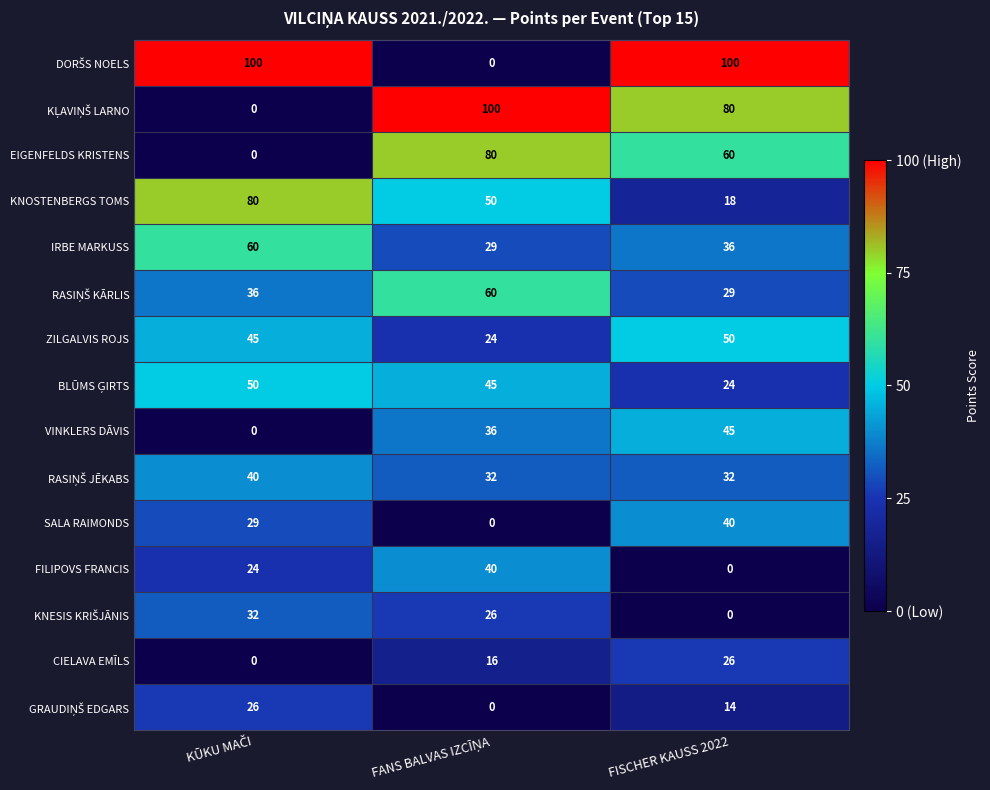

What is the highest value of the EIGENFELDS KRISTENS series?

80